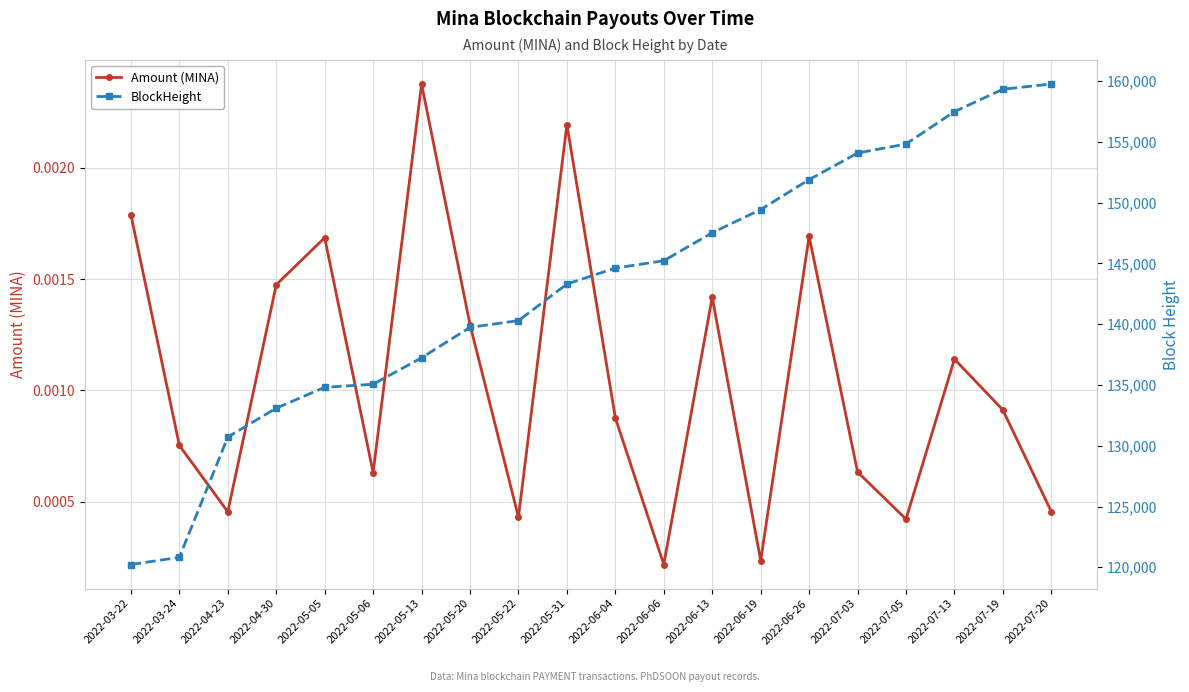

Is it true that BlockHeight equals 35244.8 at 2022-04-23?

False